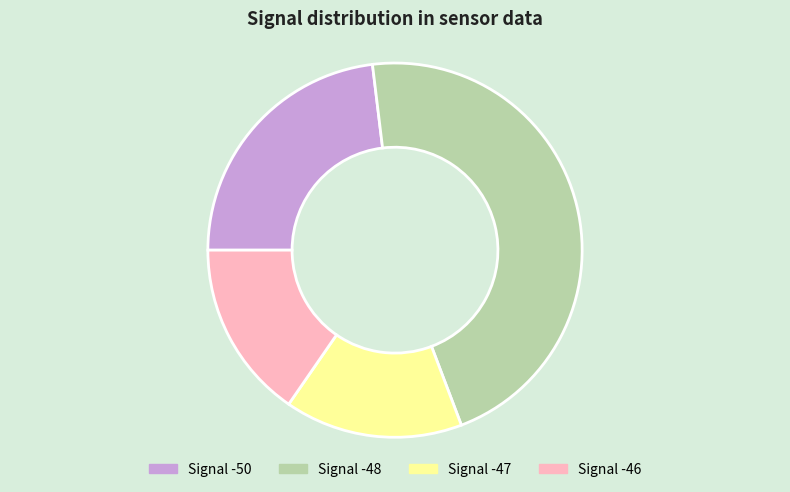

The Signal -48 slice represents 39% of the pie. True or false?

False